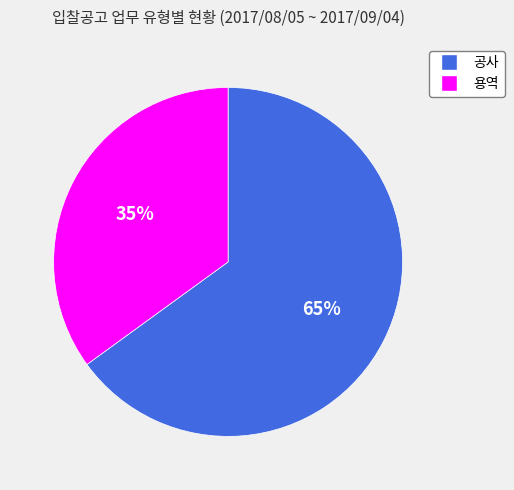

Is it true that 공사 is 65% of the pie?

True